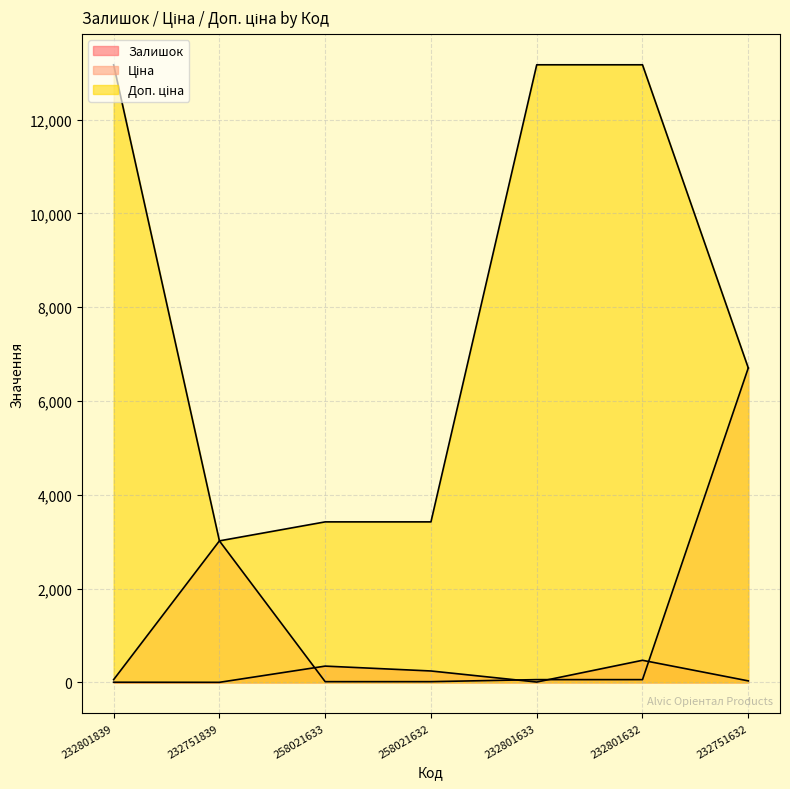

Rank the series at 258021633 from lowest to highest value.

Ціна, Залишок, Доп. ціна